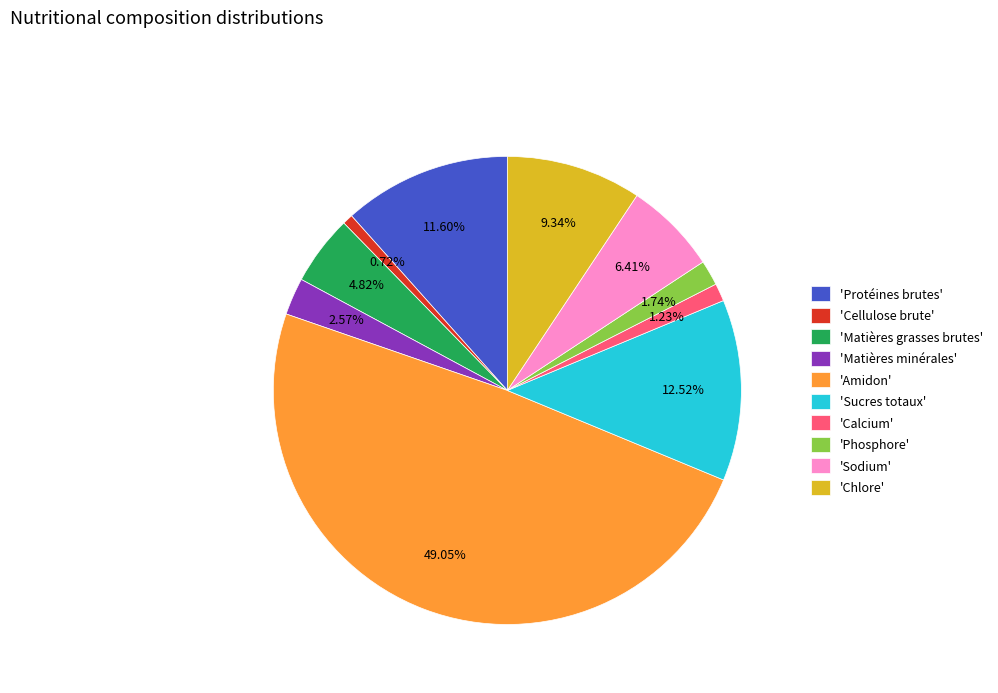

Count the number of slices in the pie.

10